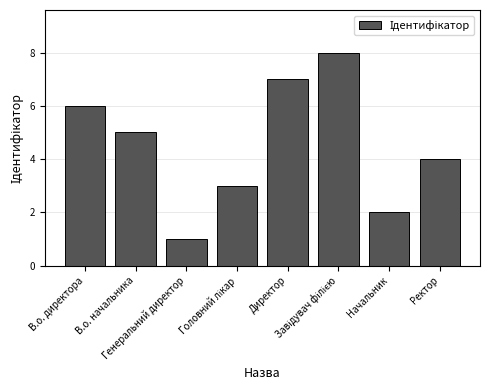

Are the bars horizontal?

No